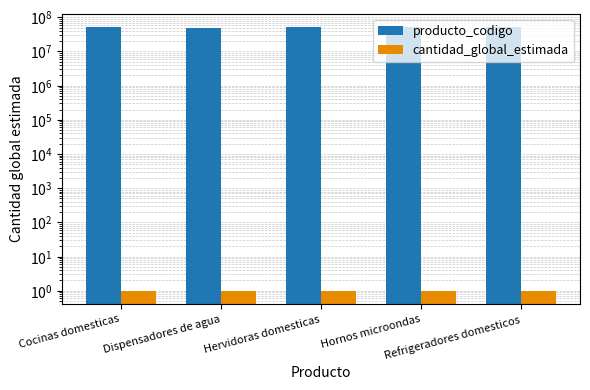

What is the minimum value for producto_codigo?

48101714